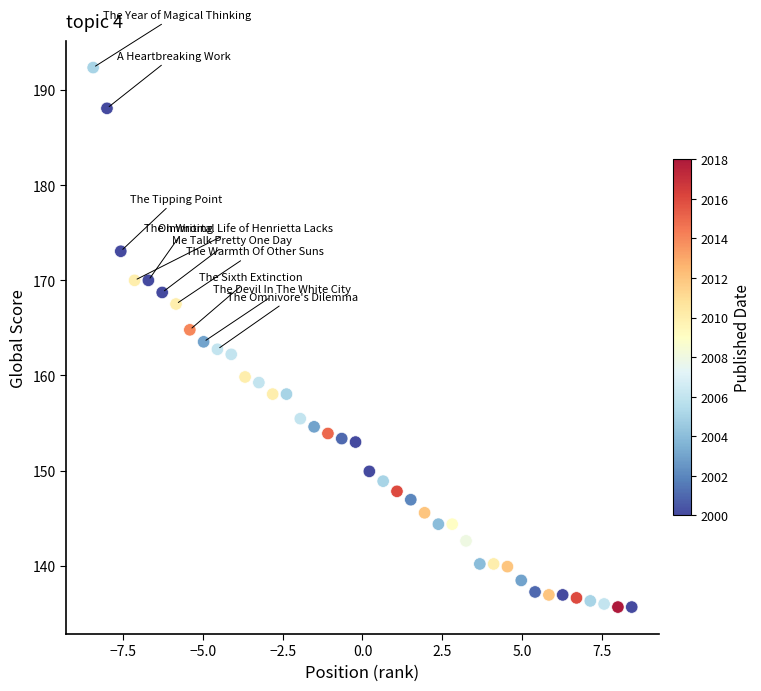

What is the range of X values (max minus min)?

16.9